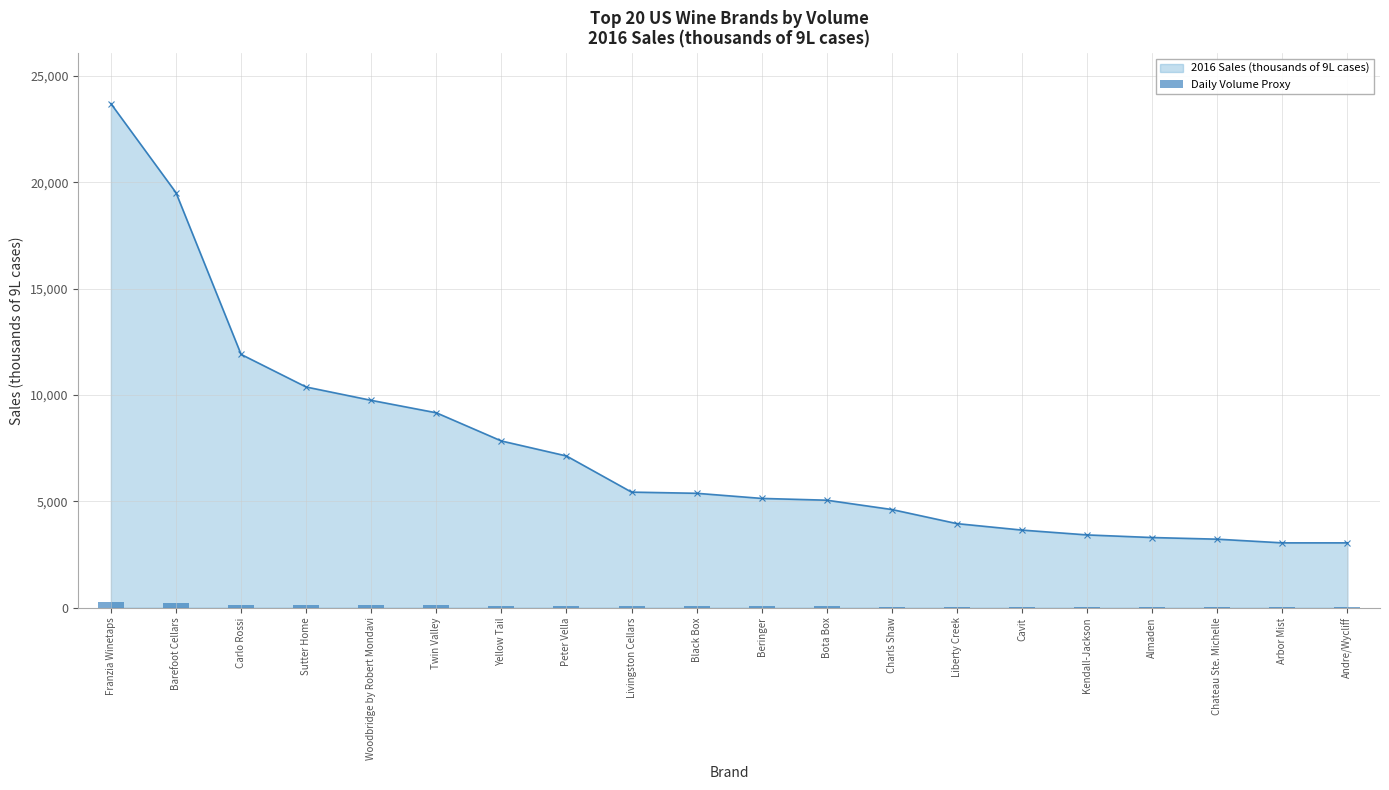

What is the label of the 18th bar from the right?

Carlo Rossi